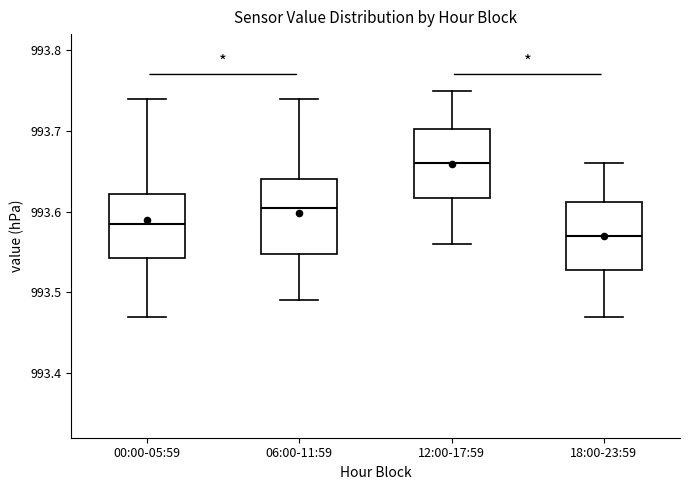

Which box has the highest median line?

12:00-17:59